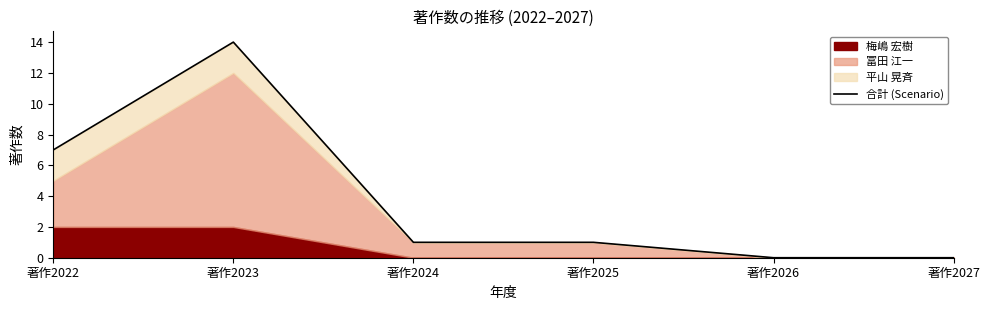

What is the value of the 1st point from the left?

7